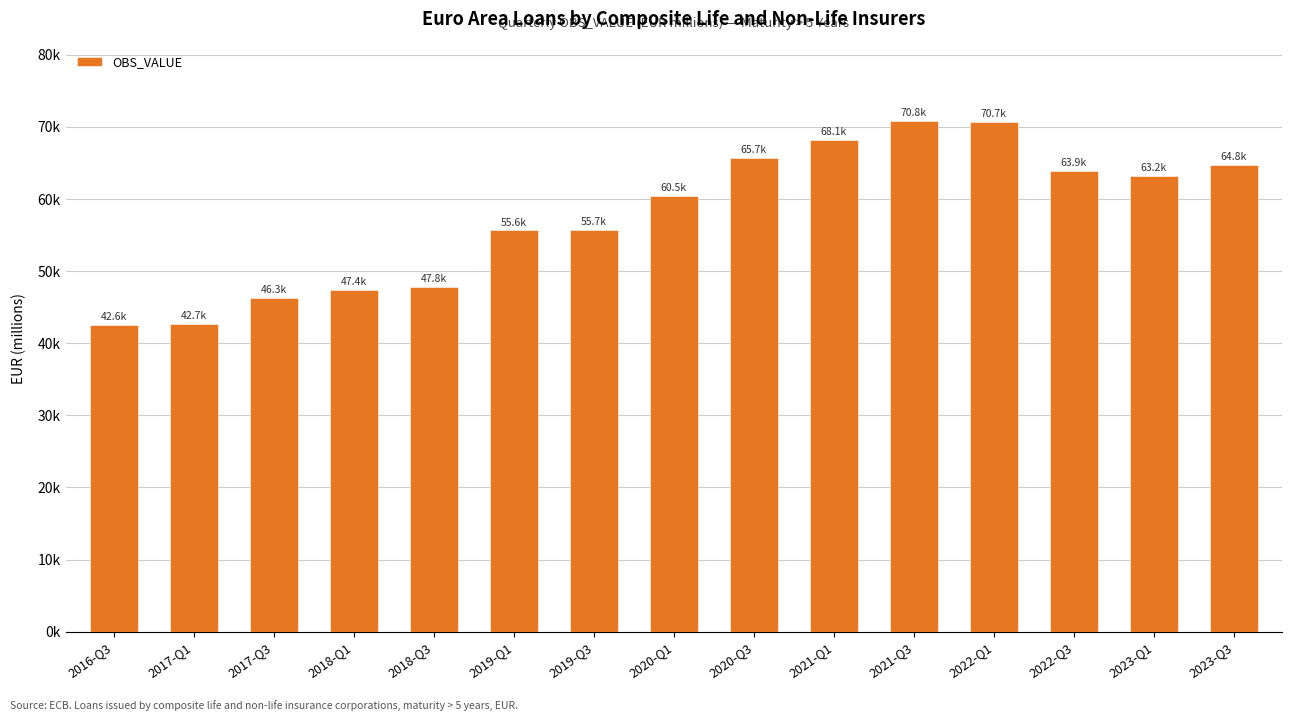

Rank the categories by value from lowest to highest.

2016-Q3, 2017-Q1, 2017-Q3, 2018-Q1, 2018-Q3, 2019-Q1, 2019-Q3, 2020-Q1, 2023-Q1, 2022-Q3, 2023-Q3, 2020-Q3, 2021-Q1, 2022-Q1, 2021-Q3